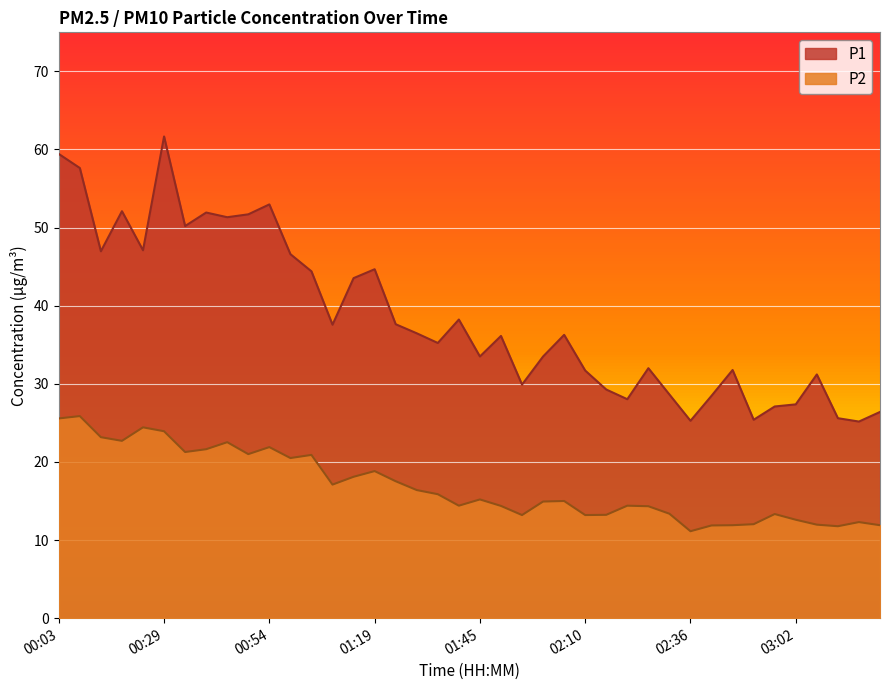

How many lines are shown in the chart?

2